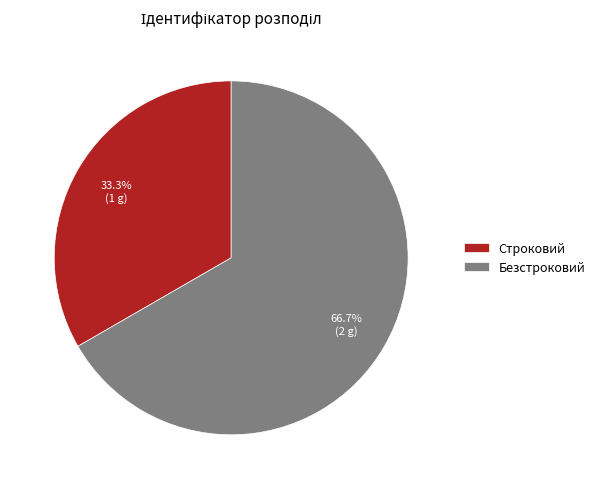

To the nearest percent, what is the difference between the Строковий and Безстроковий slice percentages?

33%